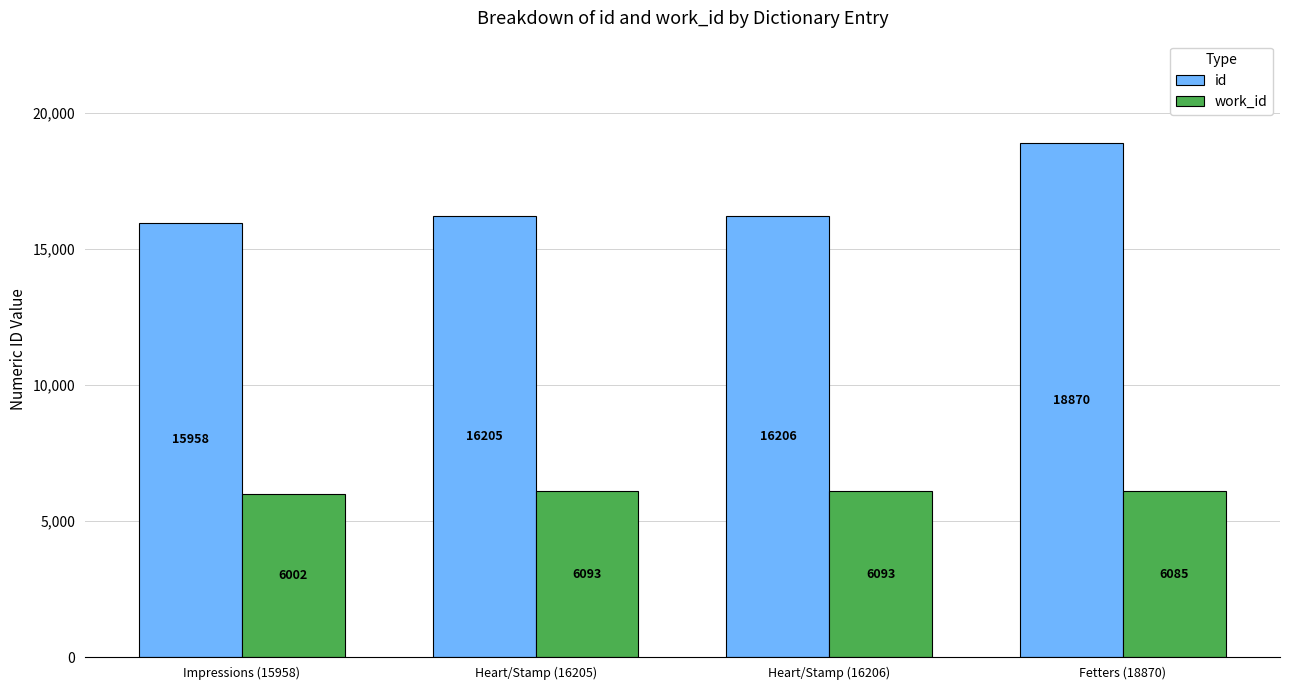

Reading right to left, list all the values displayed in this chart.

id: Fetters (18870)=18870	Heart/Stamp (16206)=16206	Heart/Stamp (16205)=16205	Impressions (15958)=15958
work_id: Fetters (18870)=6085	Heart/Stamp (16206)=6093	Heart/Stamp (16205)=6093	Impressions (15958)=6002